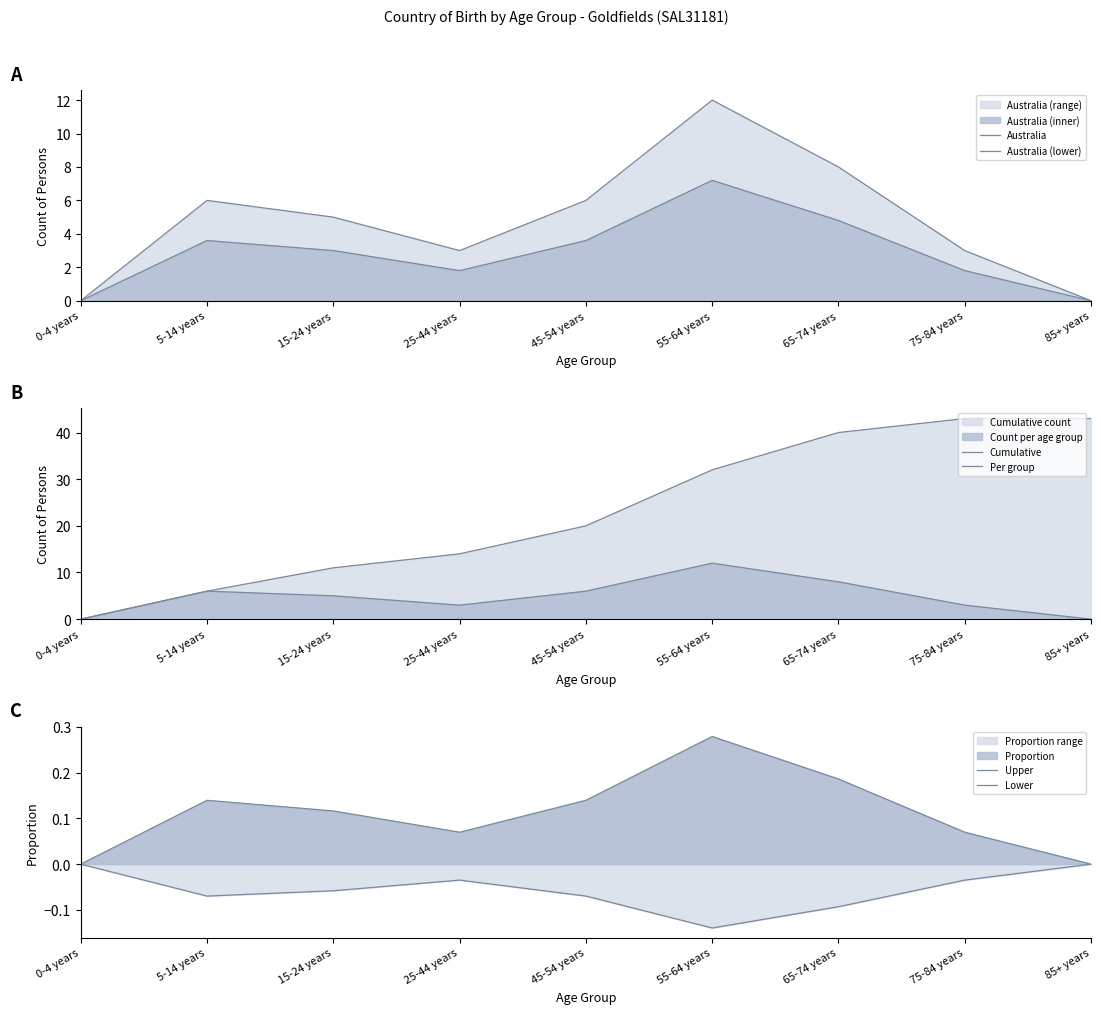

What is the average value of the Lower series?

-0.1